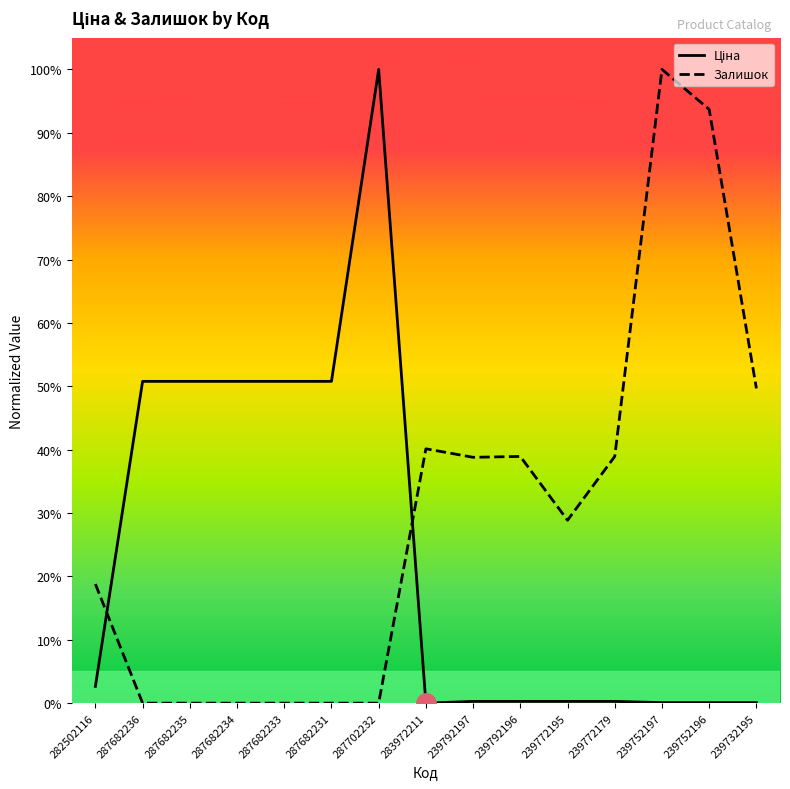

What position from the left is 287682235?

3